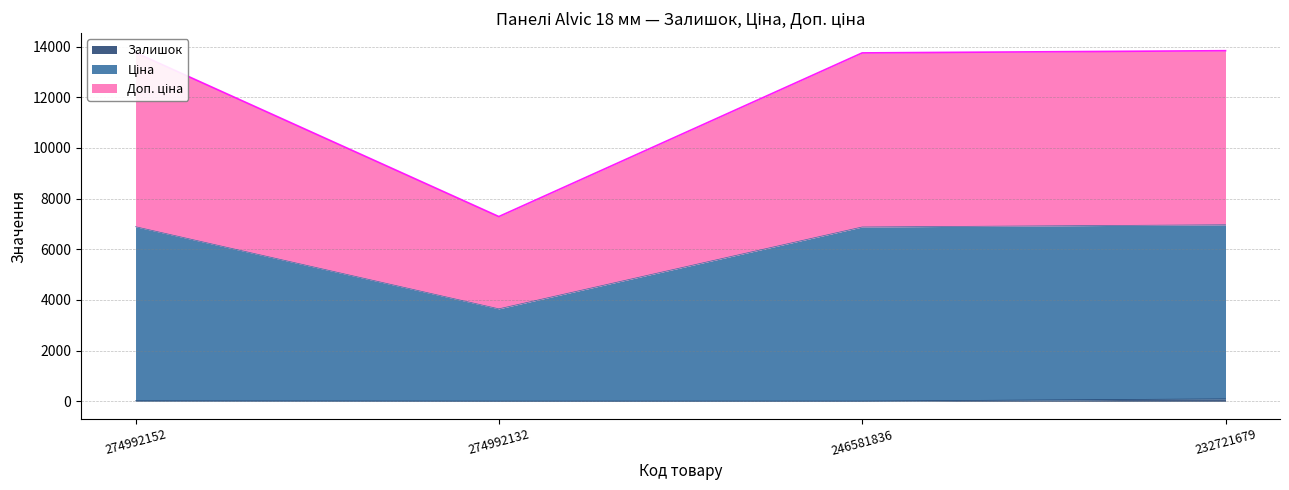

Which series has the largest total across all categories?

Ціна